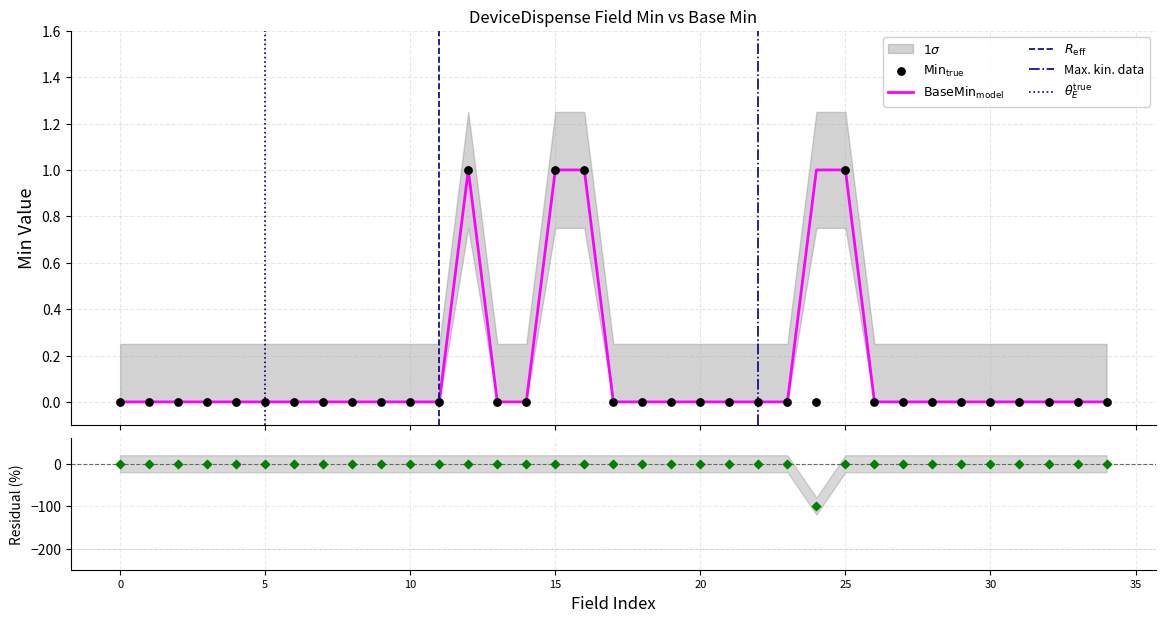

At how many categories does at least one series exceed 0?

5